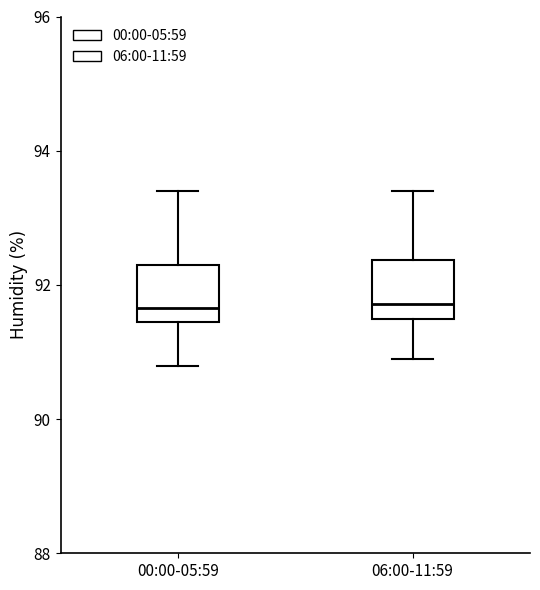

Reading left to right, read every box against the y-axis: the position of its median line, the range the box covers, and the ends of its whiskers. The values are not printed on the chart, so give them approximately, as read against the axis.

00:00-05:59: median 91.6, box 91.4 to 92.2, whiskers 90.8 to 93.4
06:00-11:59: median 91.8, box 91.4 to 92.4, whiskers 90.8 to 93.4